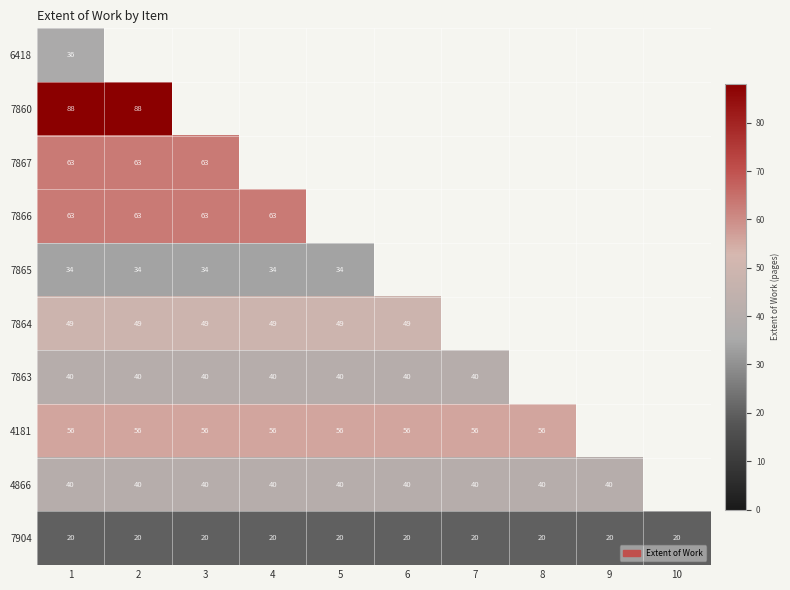

What is the sum of all 7904 values?

200